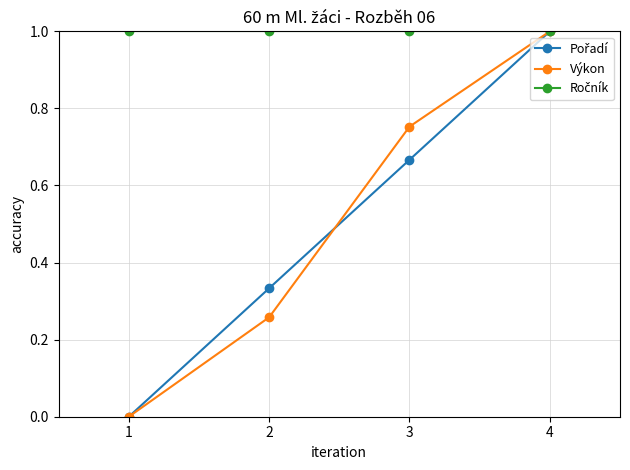

Which series changed the most between 2 and 3?

Výkon